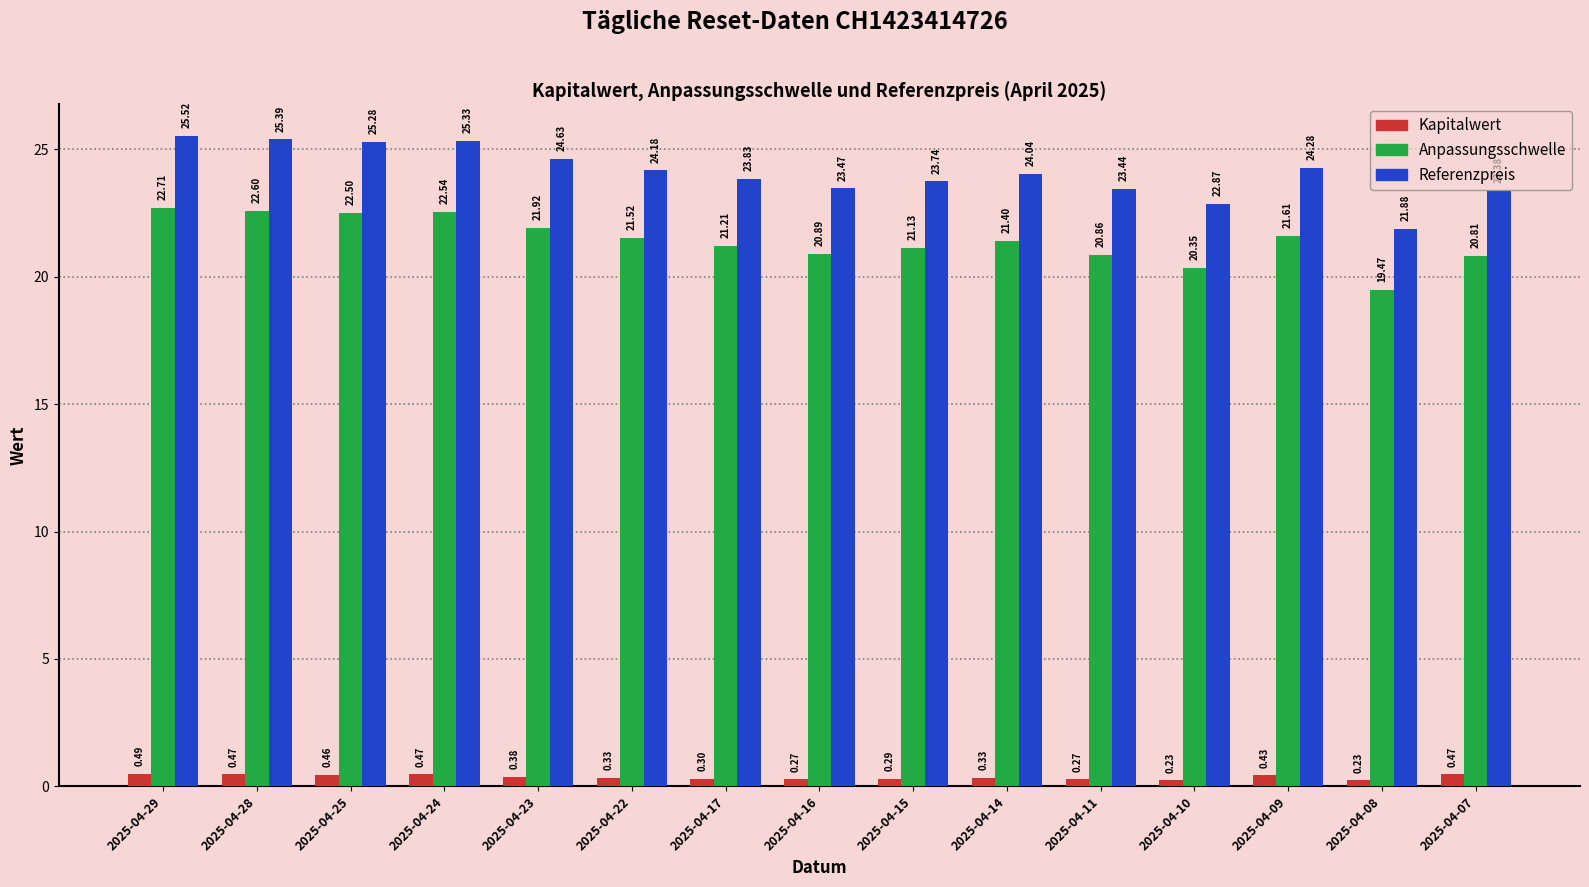

Rank the series by their maximum value, from lowest to highest.

Kapitalwert, Anpassungsschwelle, Referenzpreis